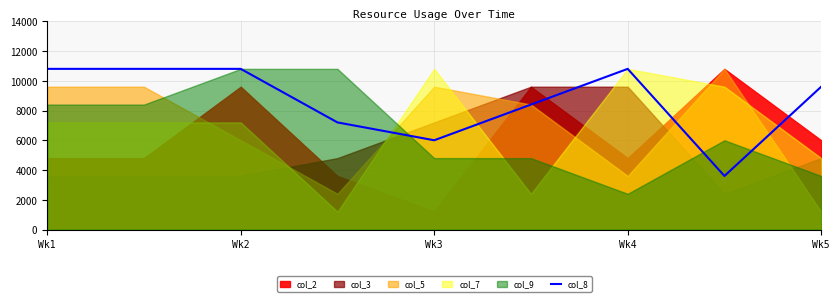

True or false: the data shows 10800 at Wk2.

True